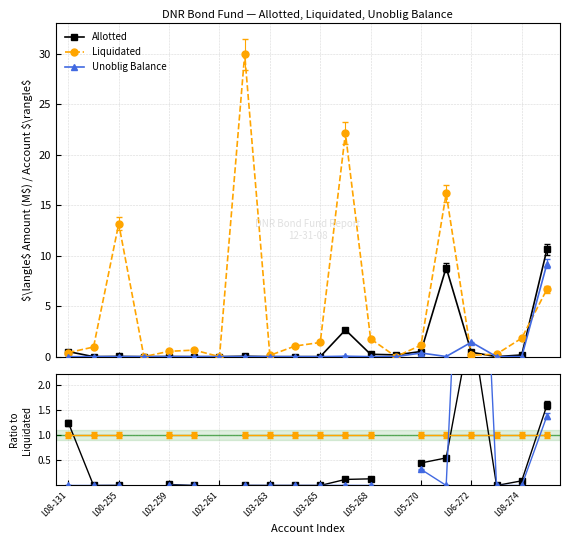

What is the spread (max minus min) of values at L08-131?

1.2